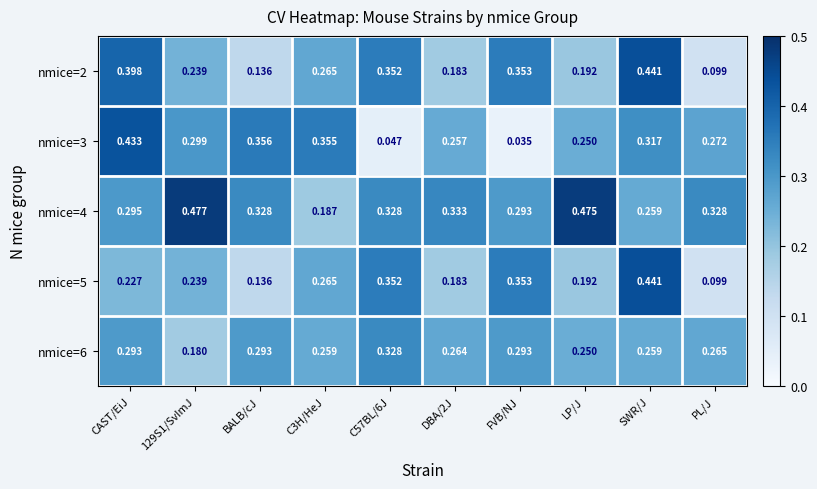

Which category has the lowest value across all series?

FVB/NJ